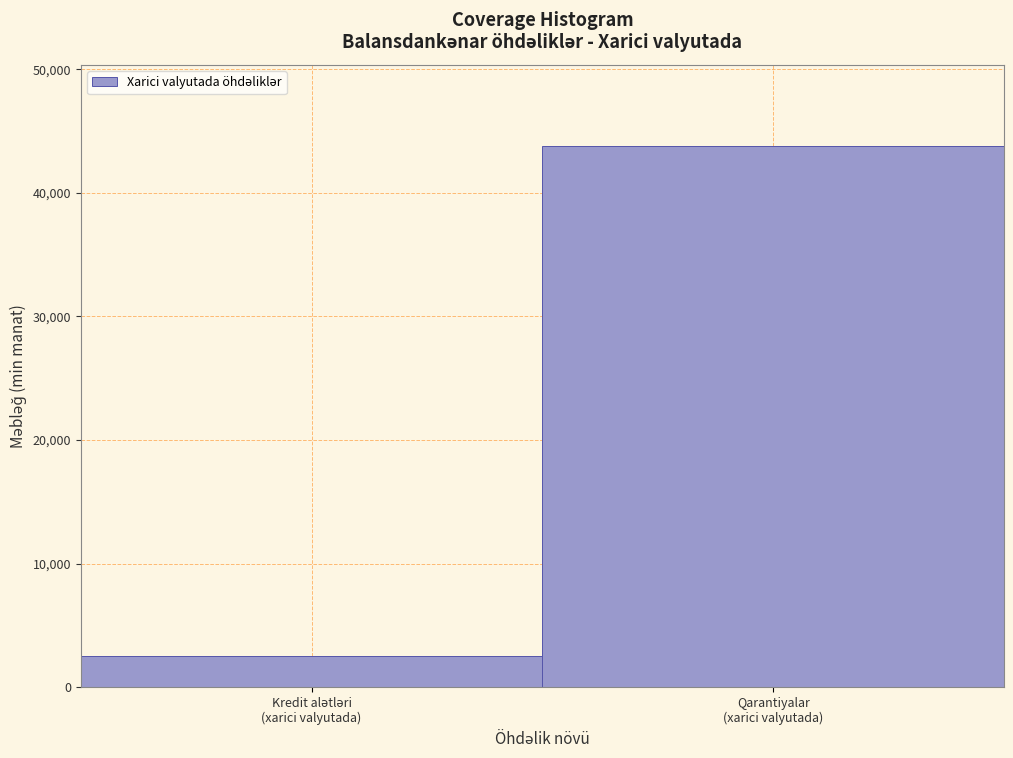

Reading left to right, extract all data points from this chart.

2538.0	43790.7